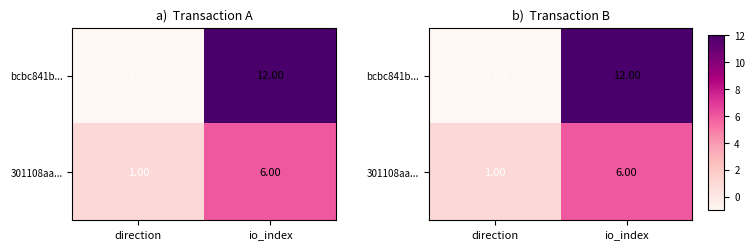

How many data points does each series have?

2